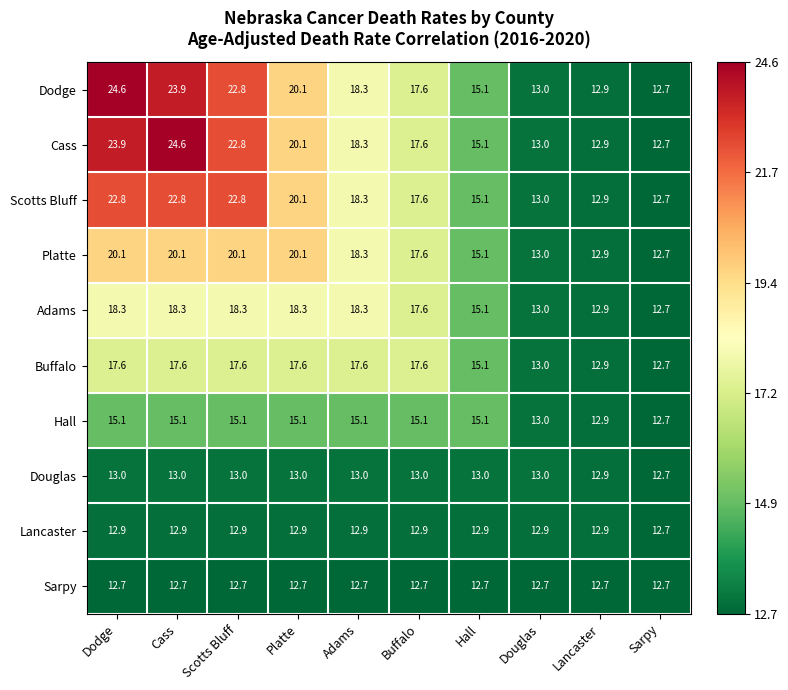

Which series changed the most between Cass and Adams?

Cass